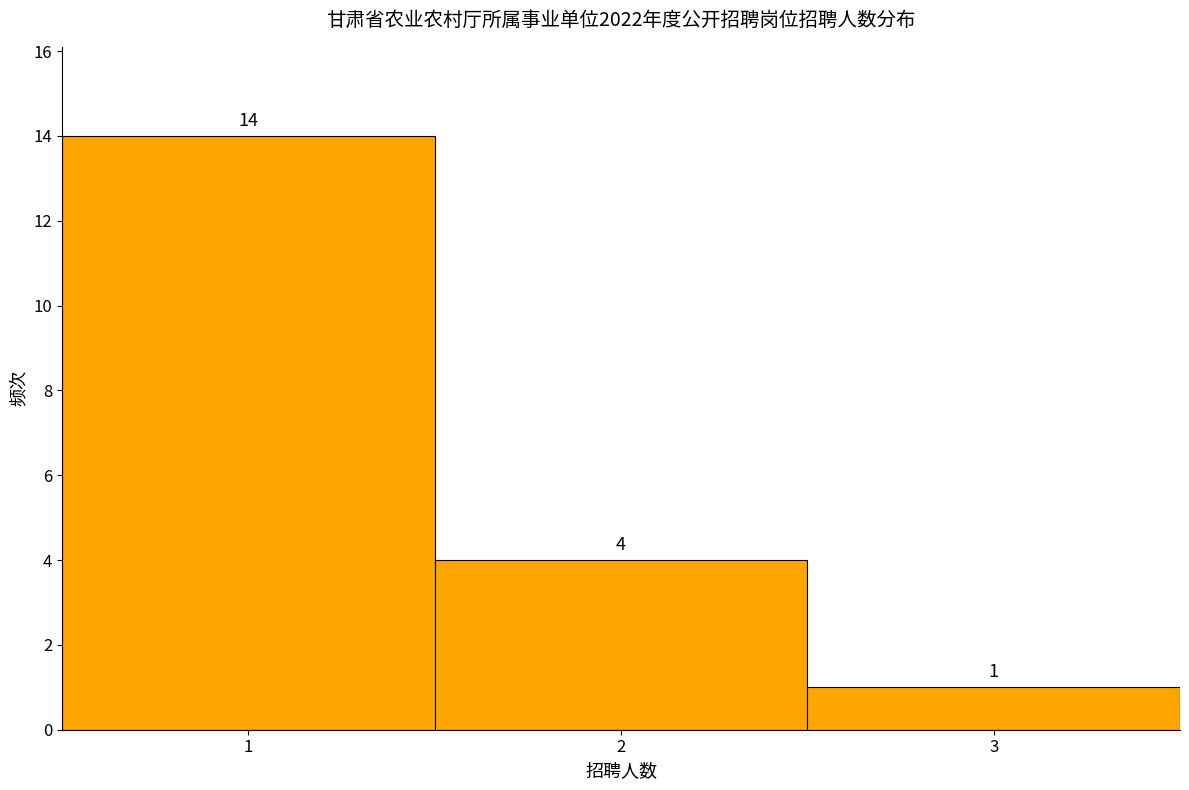

Reading left to right, transcribe this chart: for each bar, give the range it covers on the x-axis and its height.

0.5 to 1.5: 14
1.5 to 2.5: 4
2.5 to 3.5: 1